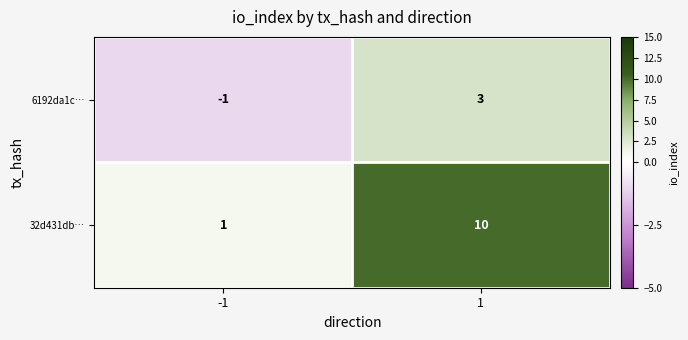

At which category is the sum across all series the highest?

1